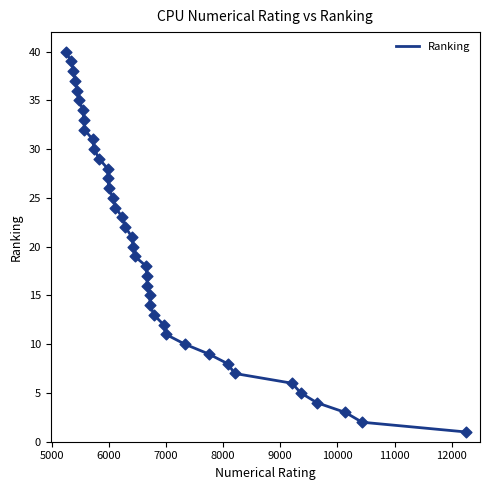

What is the maximum value shown in the chart?

40